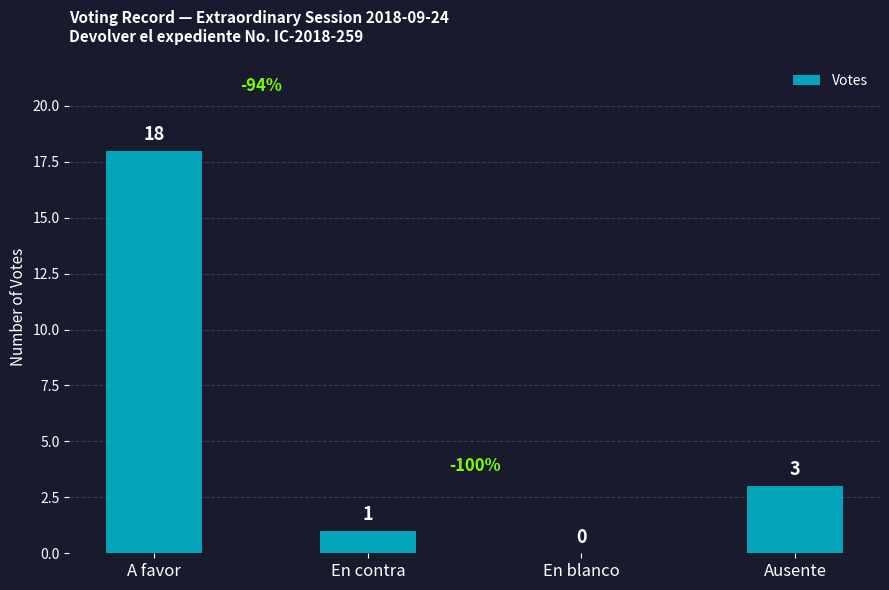

What is the sum of all values?

22